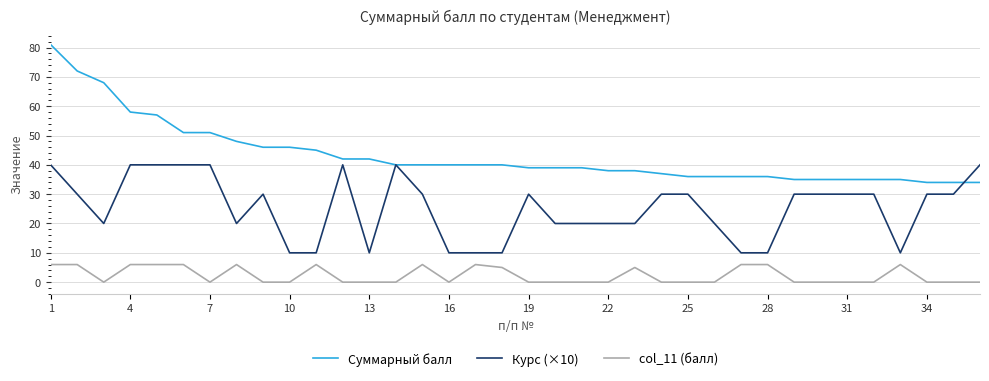

Rank the series by their maximum value, from highest to lowest.

Суммарный балл, Курс (×10), col_11 (балл)